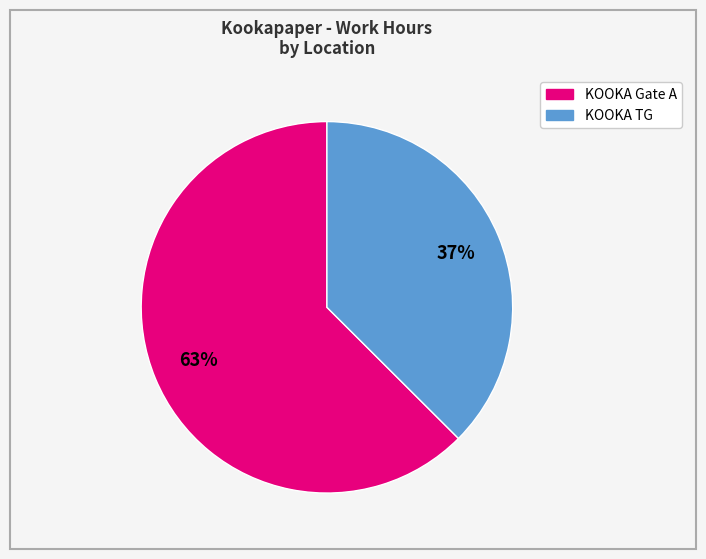

Is it true that KOOKA TG is 26% of the pie?

False